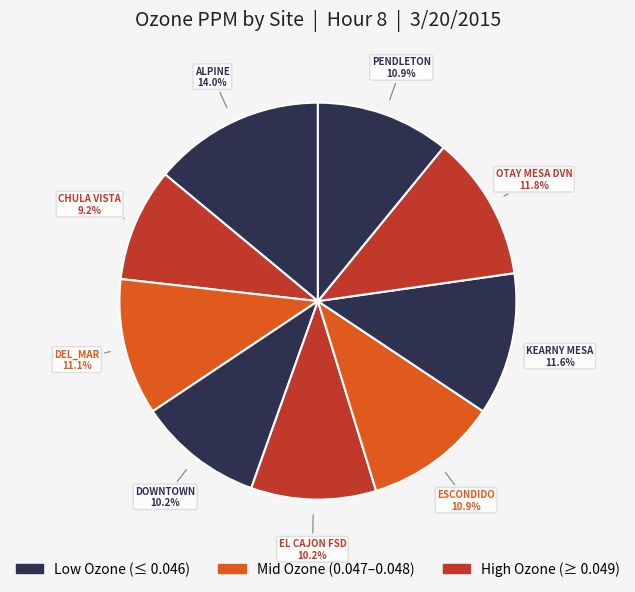

To the nearest percent, what portion does PENDLETON represent?

11%